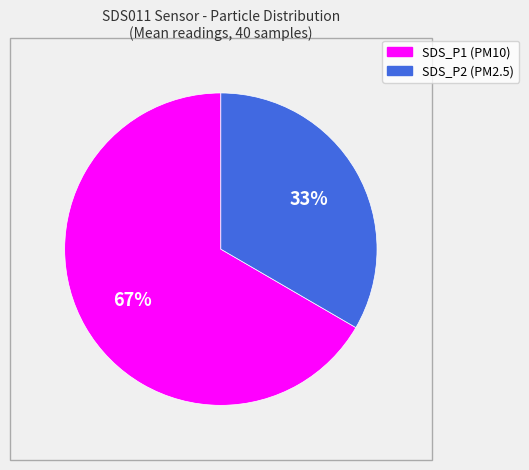

How many segments does this pie chart have?

2